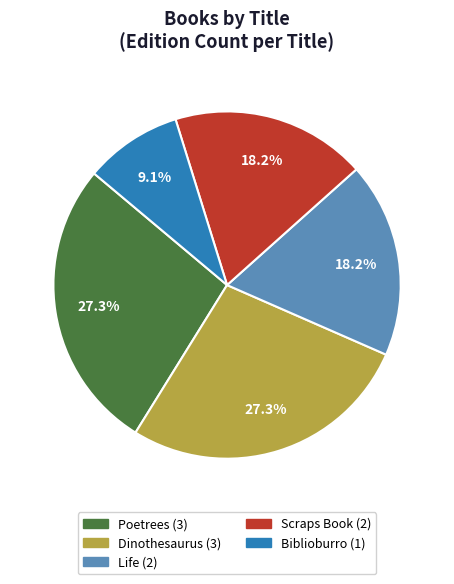

Count the number of slices in the pie.

5